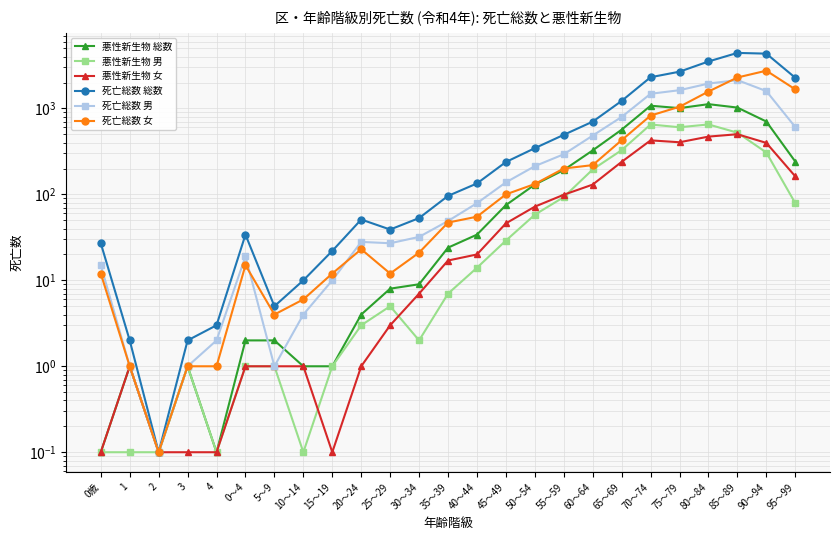

At which category is the sum across all series the highest?

85～89